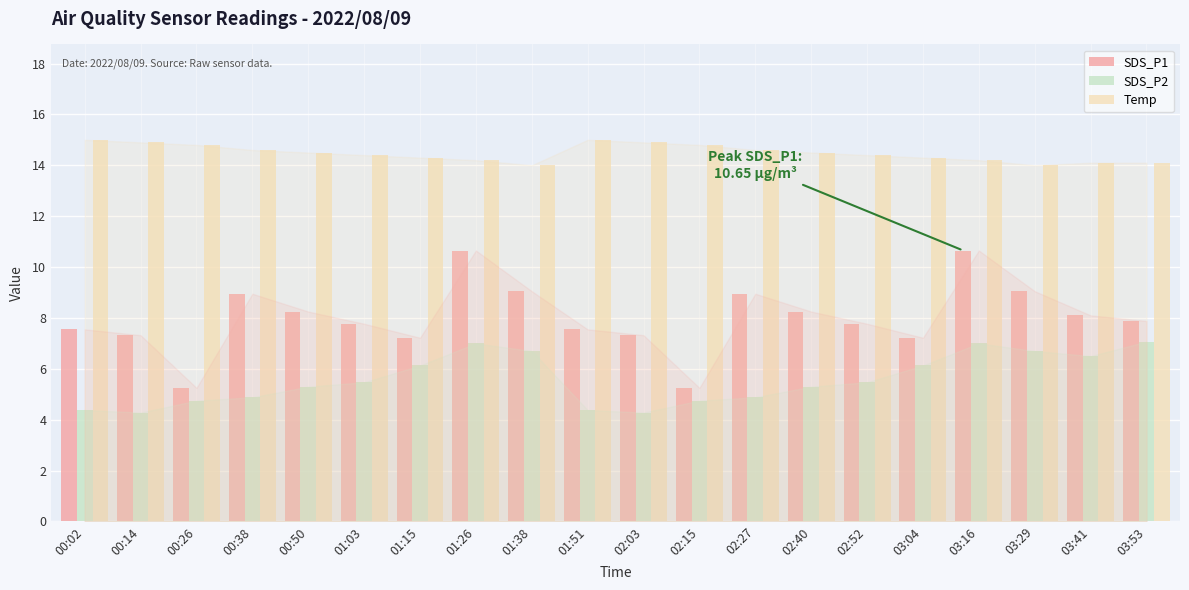

What is the smallest value displayed?

4.3